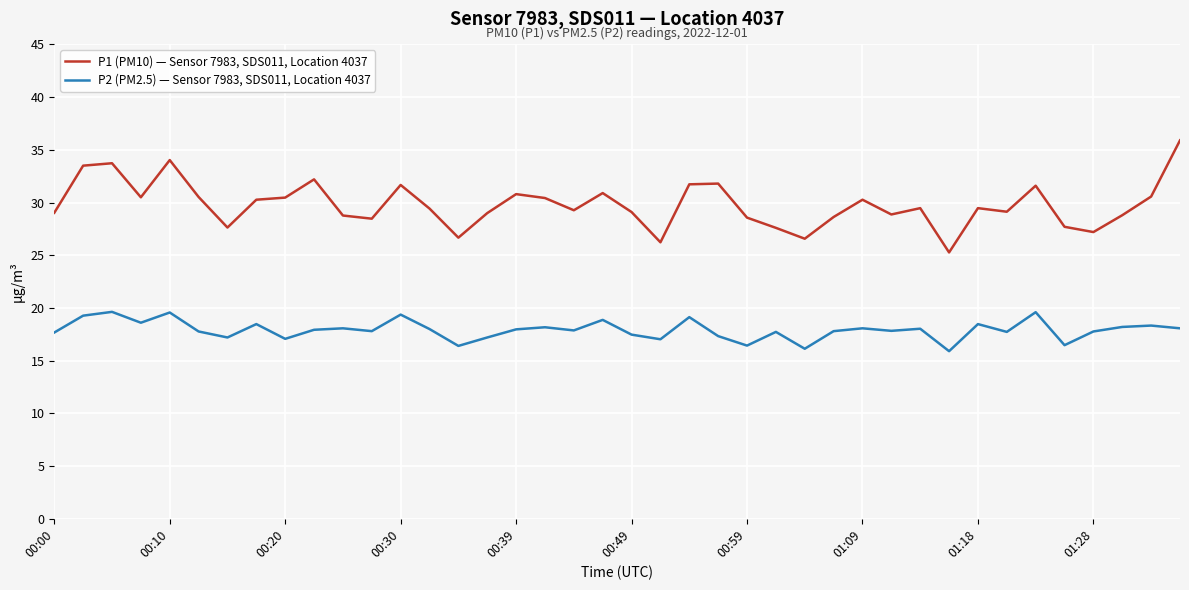

True or false: P1 (PM10) — Sensor 7983, SDS011, Location 4037 and P2 (PM2.5) — Sensor 7983, SDS011, Location 4037 intersect in this chart.

False